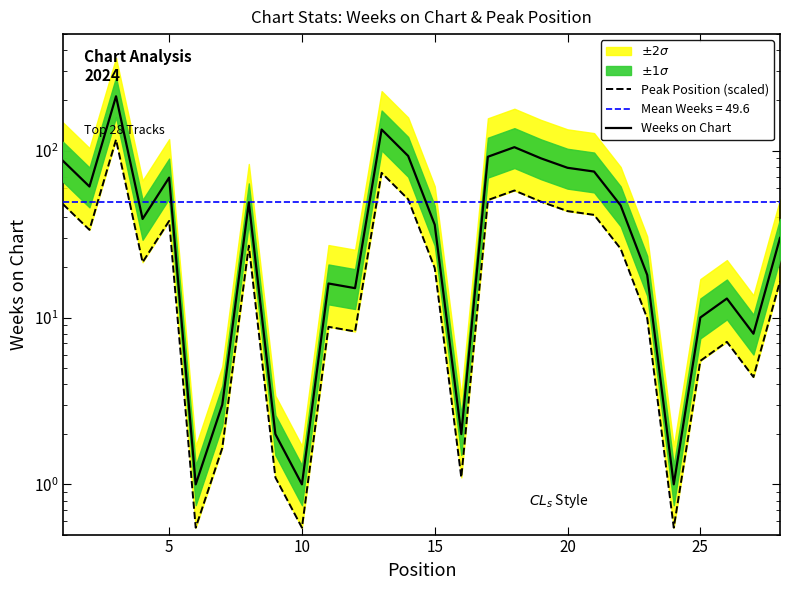

Count the number of categories in the chart.

28